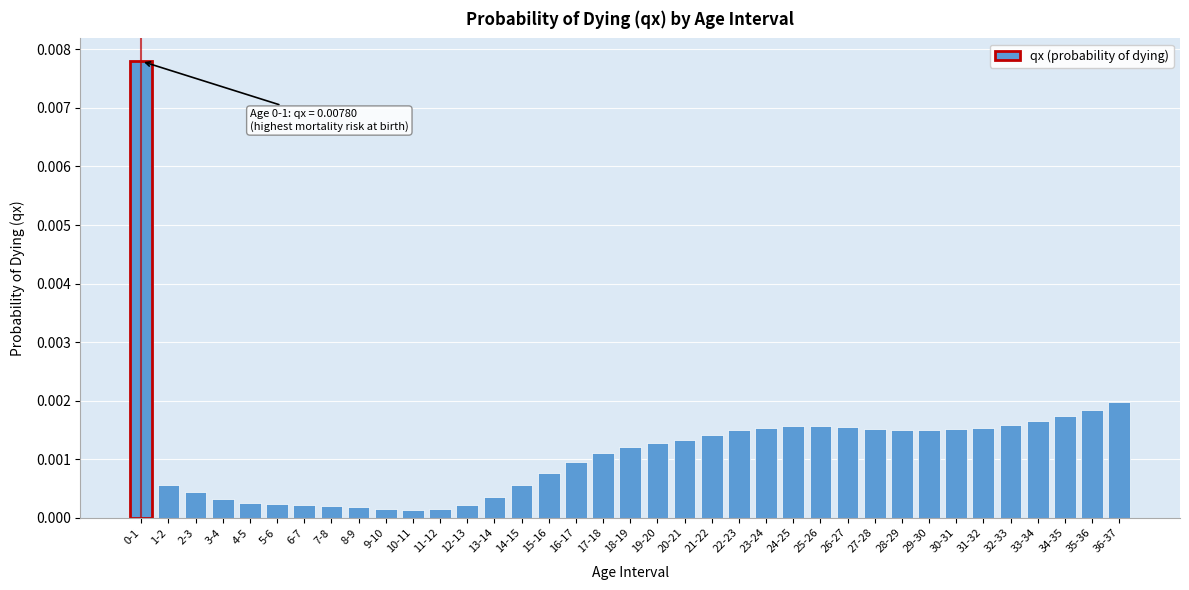

What is the label of the 10th bar from the right?

27-28